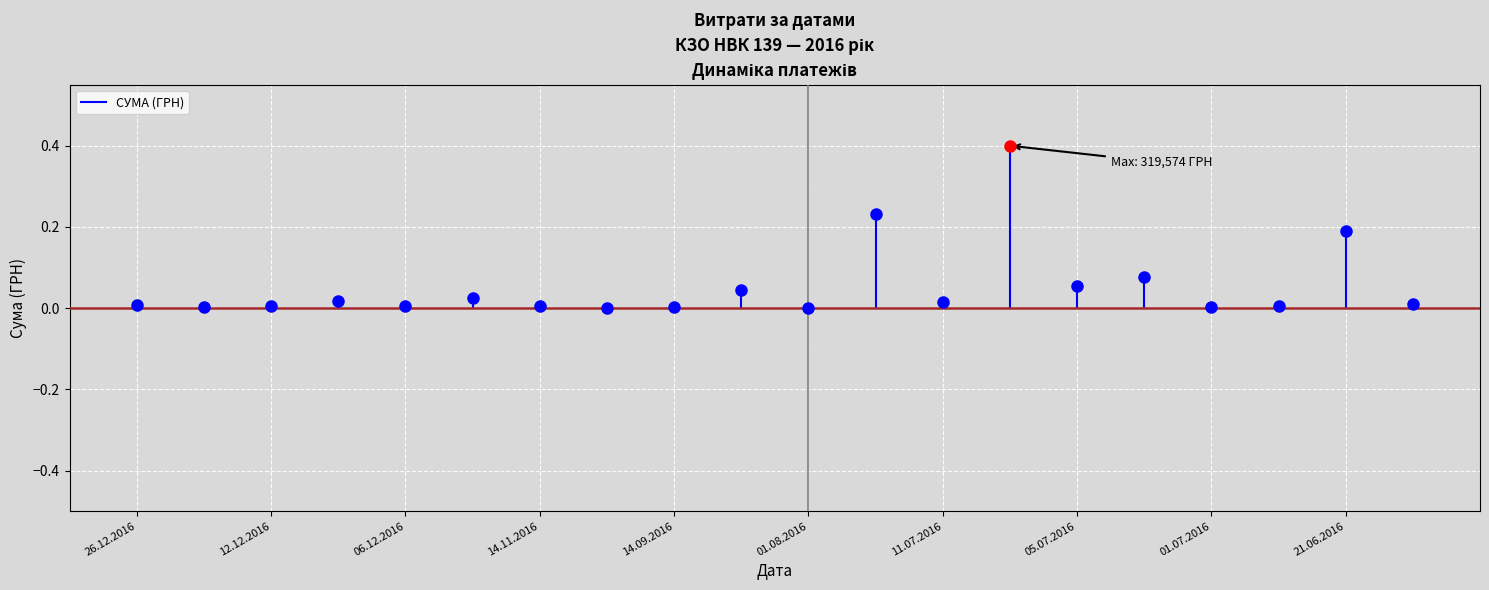

Count the number of data series in this chart.

1